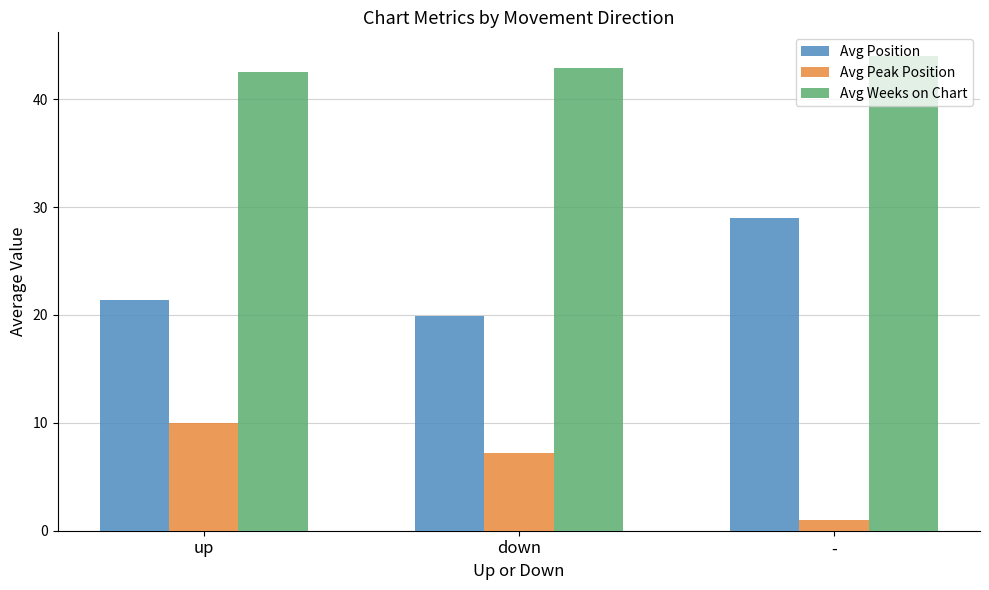

How many bars are there in each group?

3